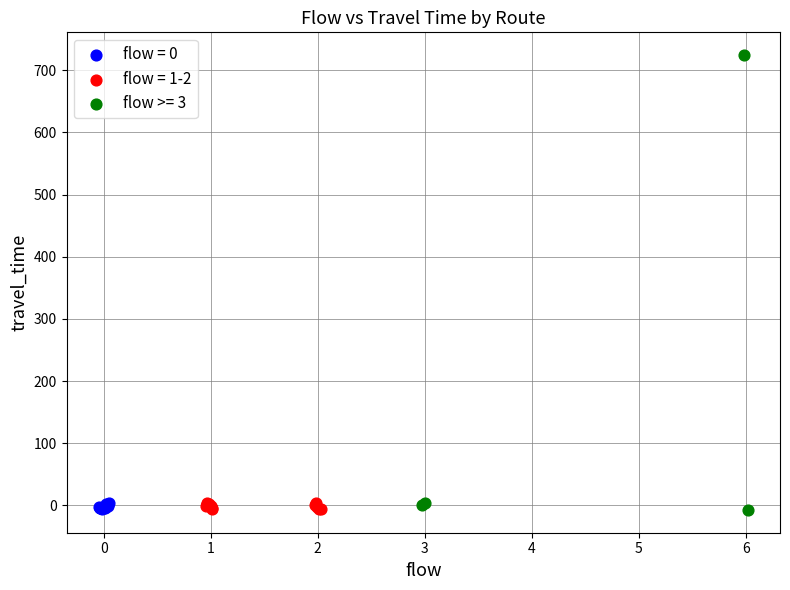

Which series has the widest spread of Y values?

flow >= 3